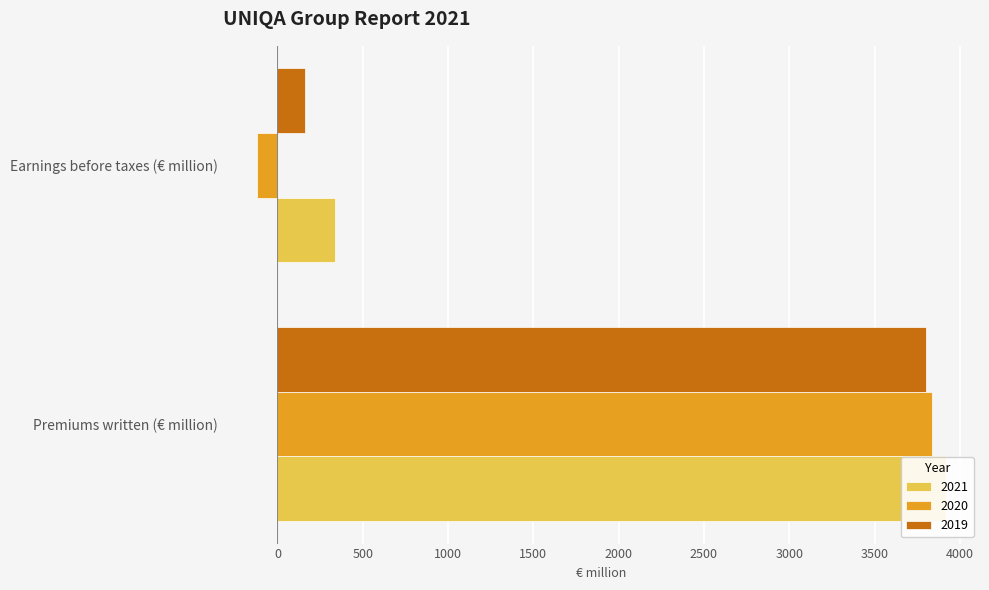

Reading left to right, transcribe all the data shown in this chart.

2021: 3916.6	339.2
2020: 3837.5	-119.1
2019: 3800.8	159.6